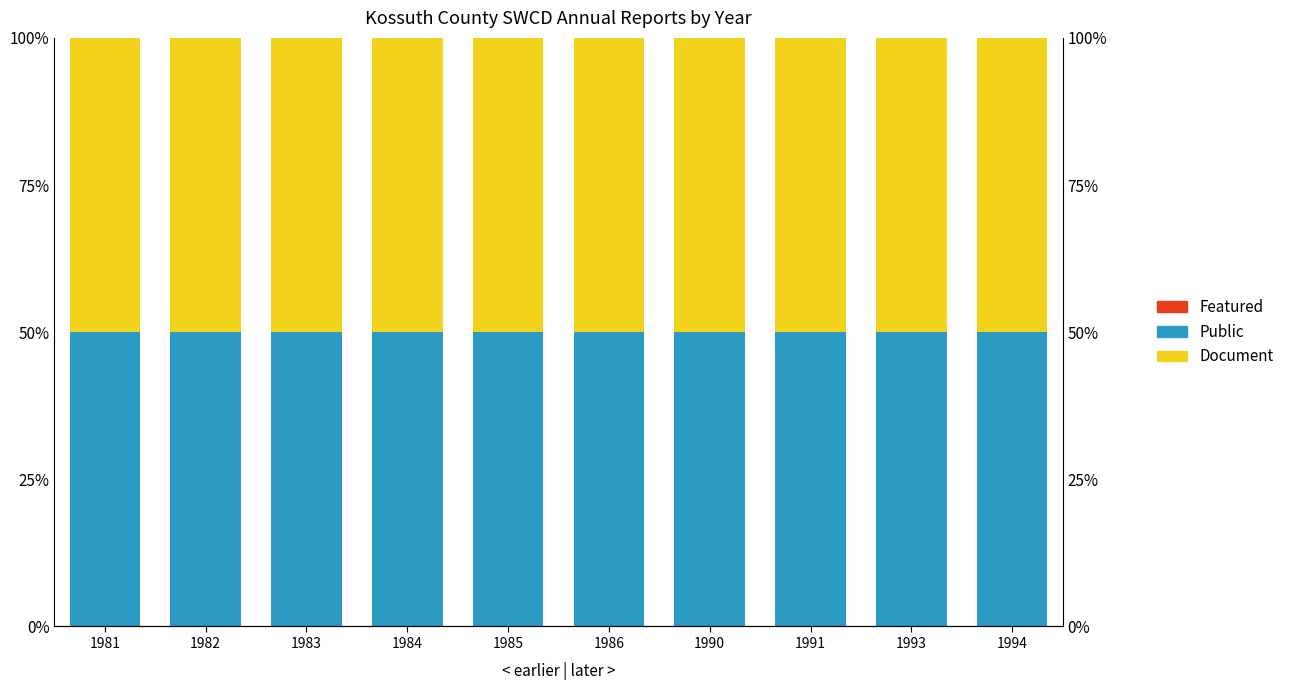

Count the number of data series in this chart.

3